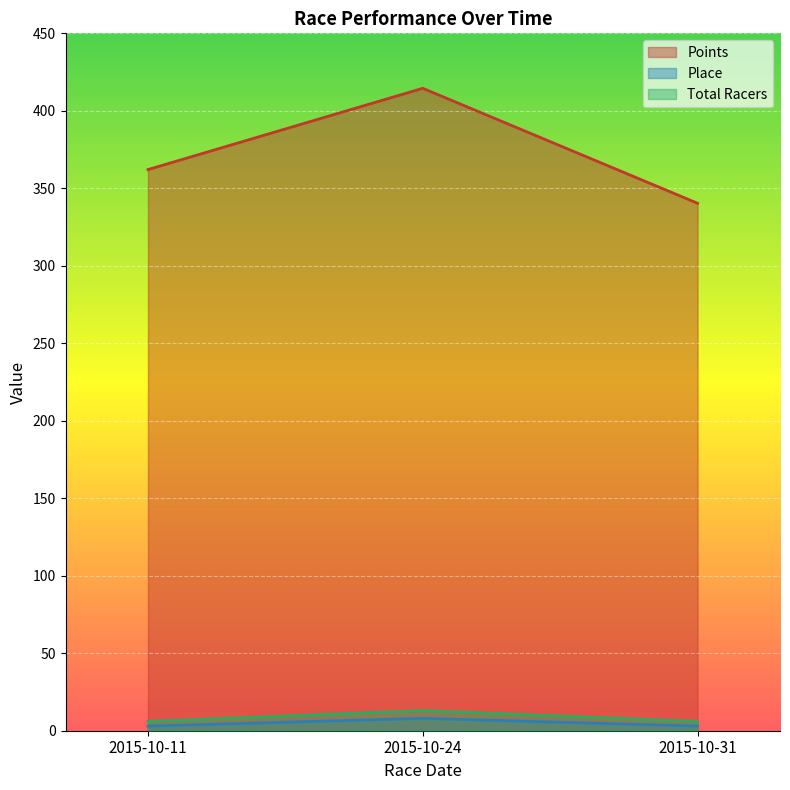

Which category has the highest value in the Total Racers series?

2015-10-24